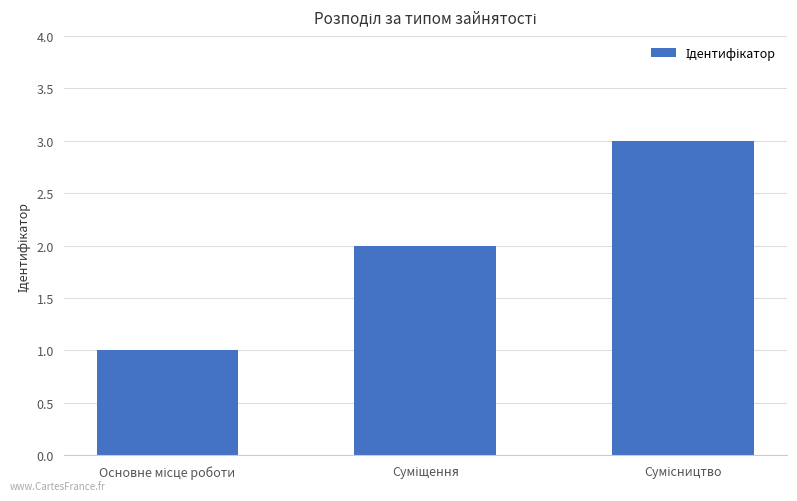

What is the greatest value displayed?

3